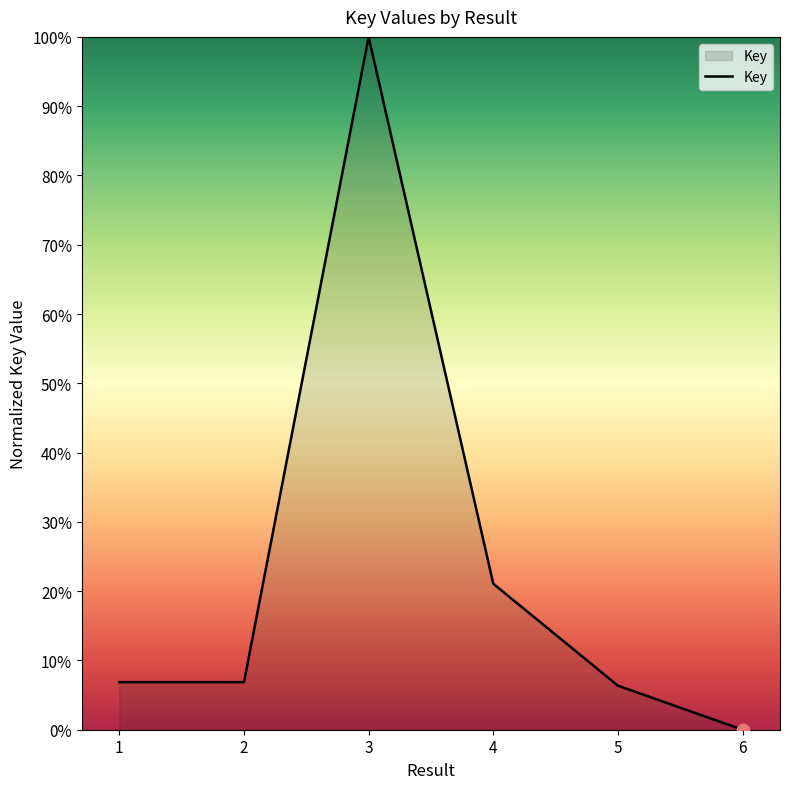

What is the change in value from 4 to 5?

-14.7